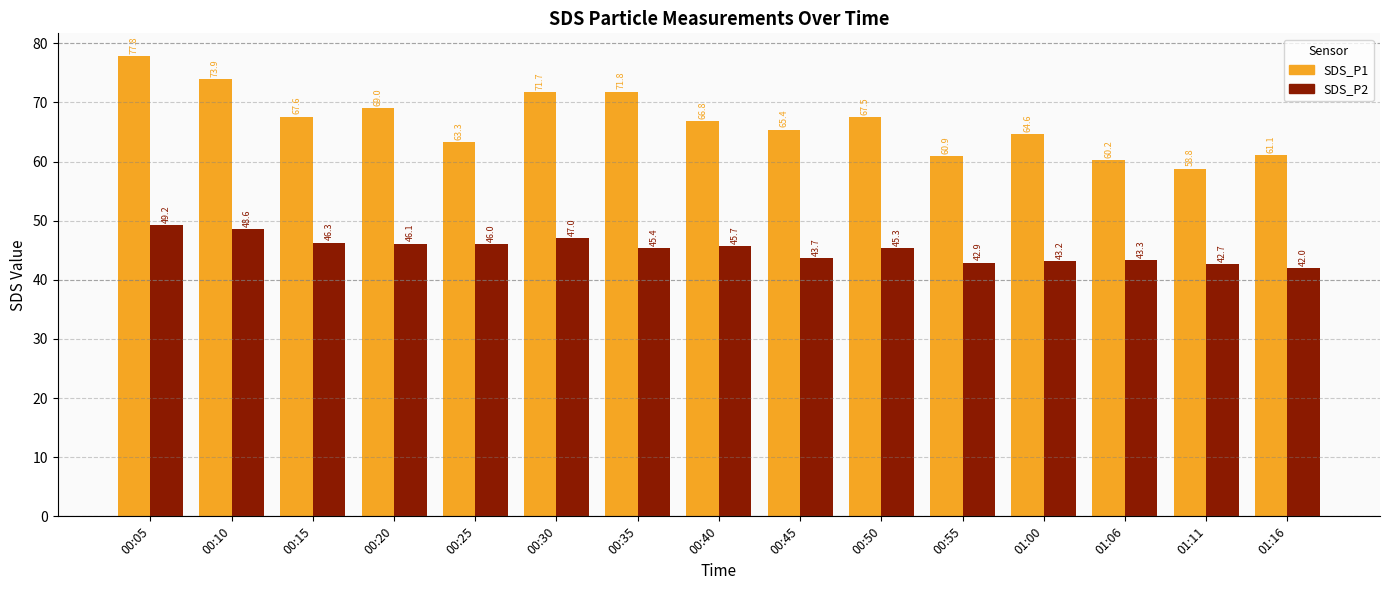

The SDS_P2 series shows 61.9 at 00:30. True or false?

False